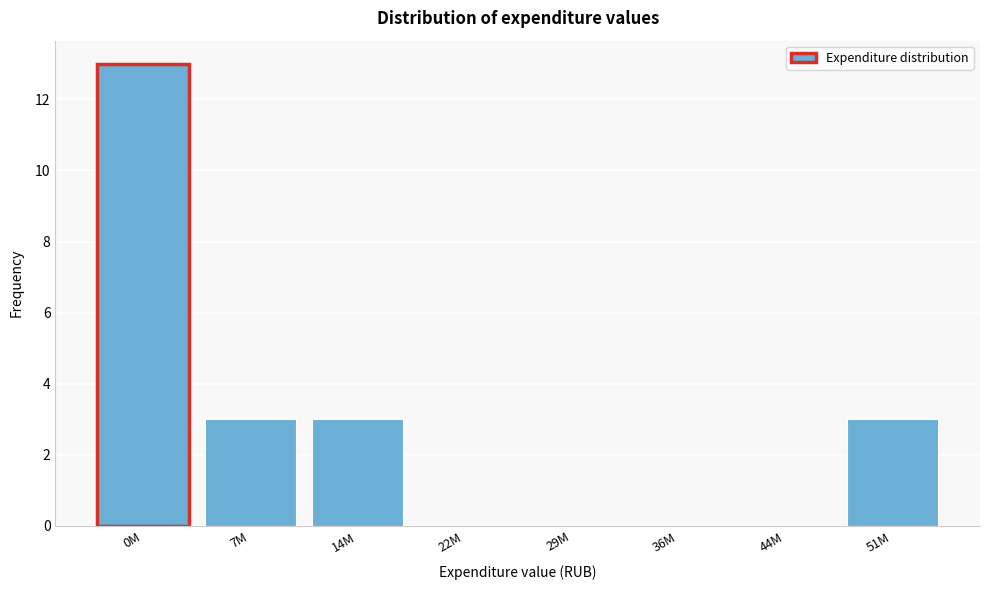

Reading right to left, extract all data points from this chart.

51M=3	44M=0	36M=0	29M=0	22M=0	14M=3	7M=3	0M=13